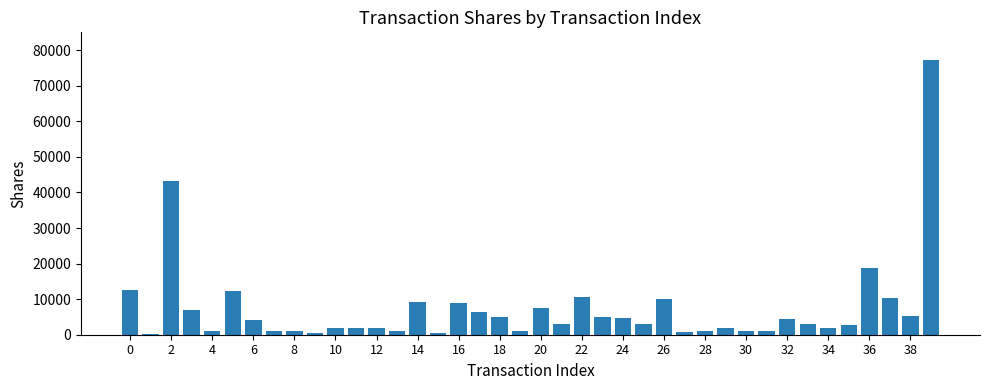

What is the sum of all values?

294197